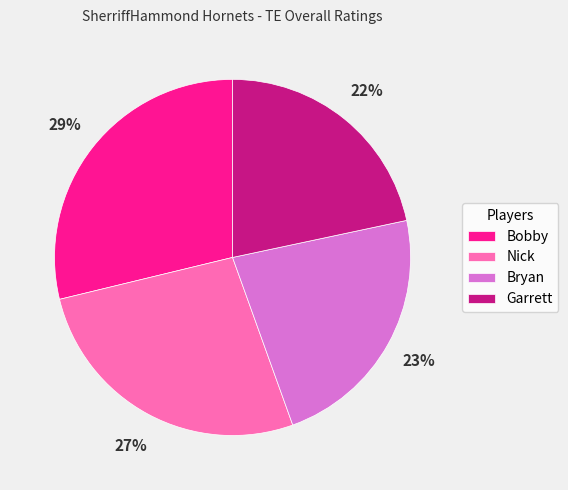

To the nearest percent, what is the difference between the Bobby and Nick slice percentages?

2%